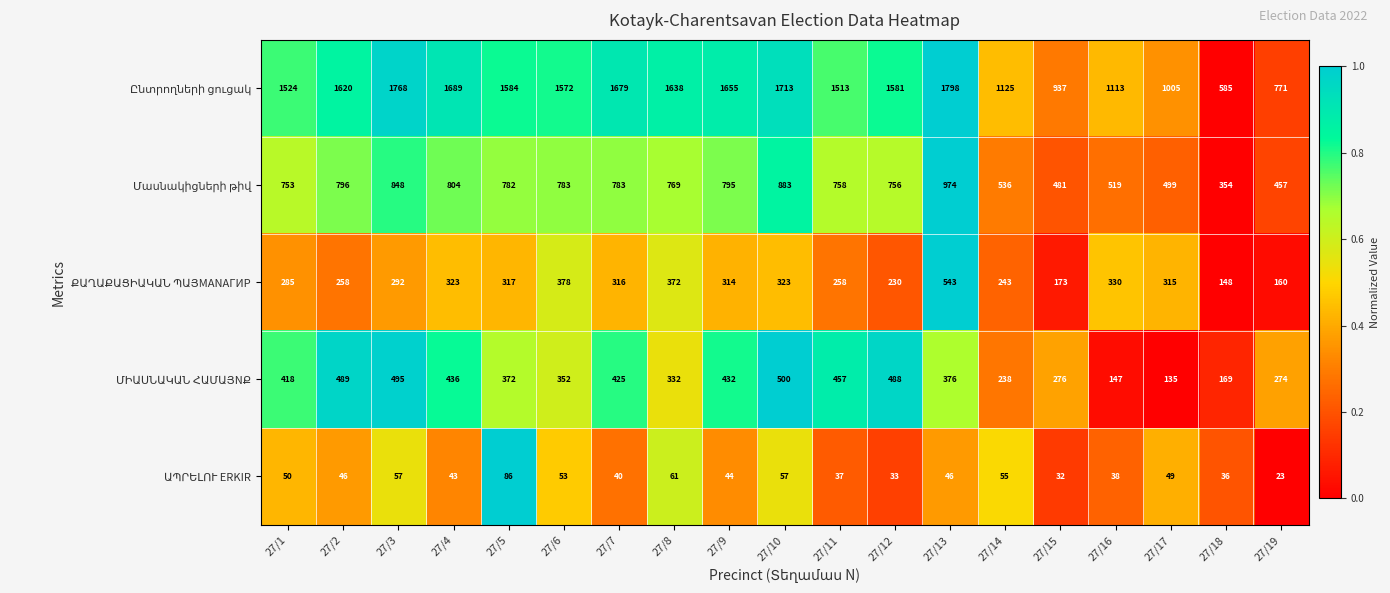

What is the smallest value displayed?

23